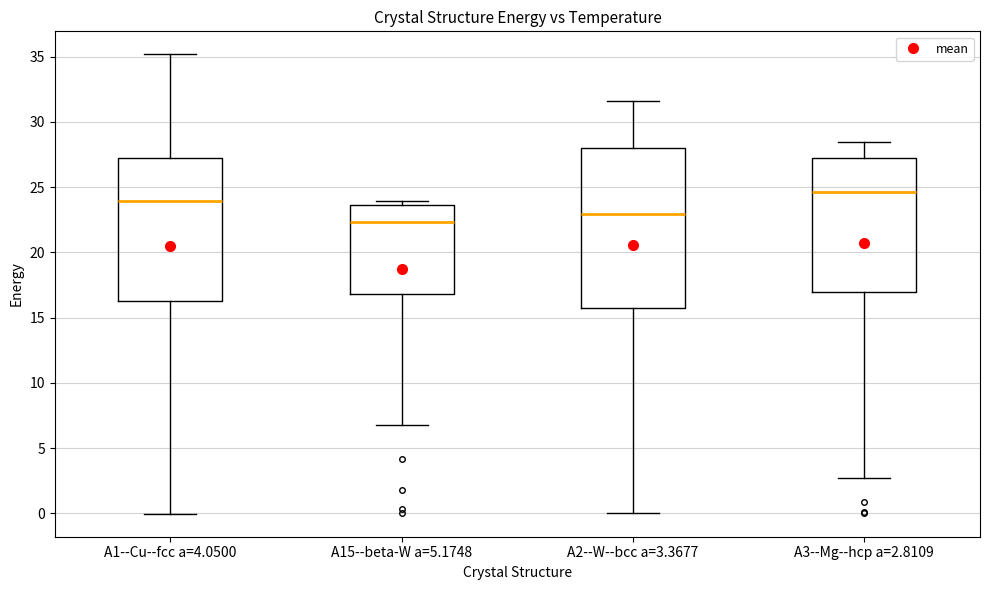

Where does the median line of the box for A1--Cu--fcc a=4.0500 sit on the y-axis? The values are not printed on the chart, so give them approximately, as read against the axis.

24.0